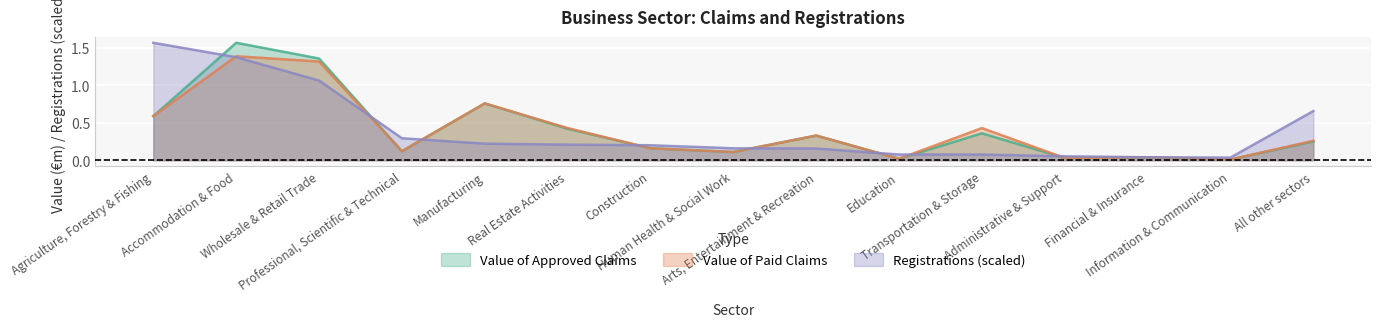

Which category has the highest value across all series?

Accommodation & Food